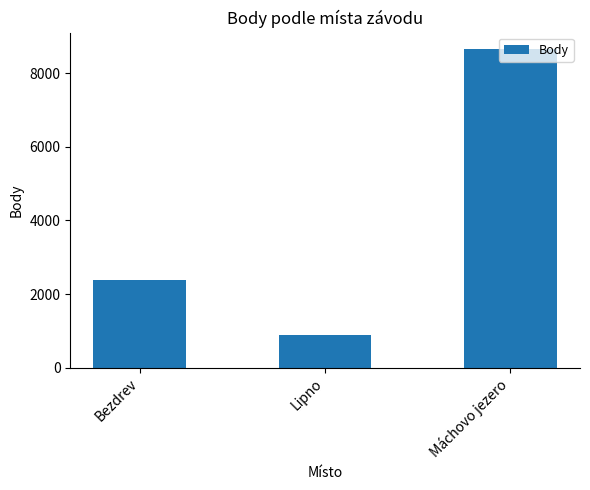

What is the approximate value at Máchovo jezero, to the nearest 10?

8670